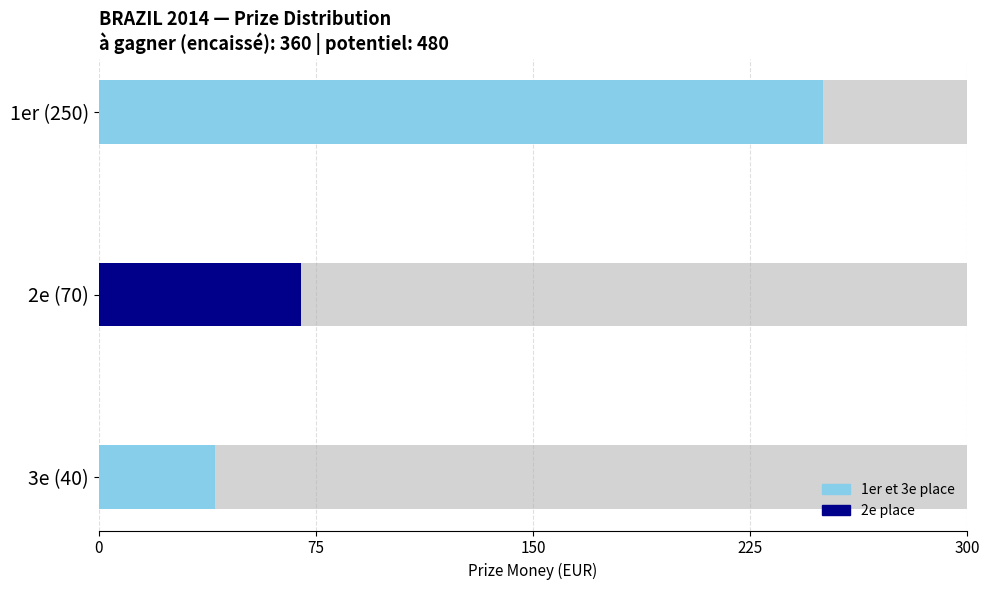

What value does the data have at 1er, to the nearest 50?

250